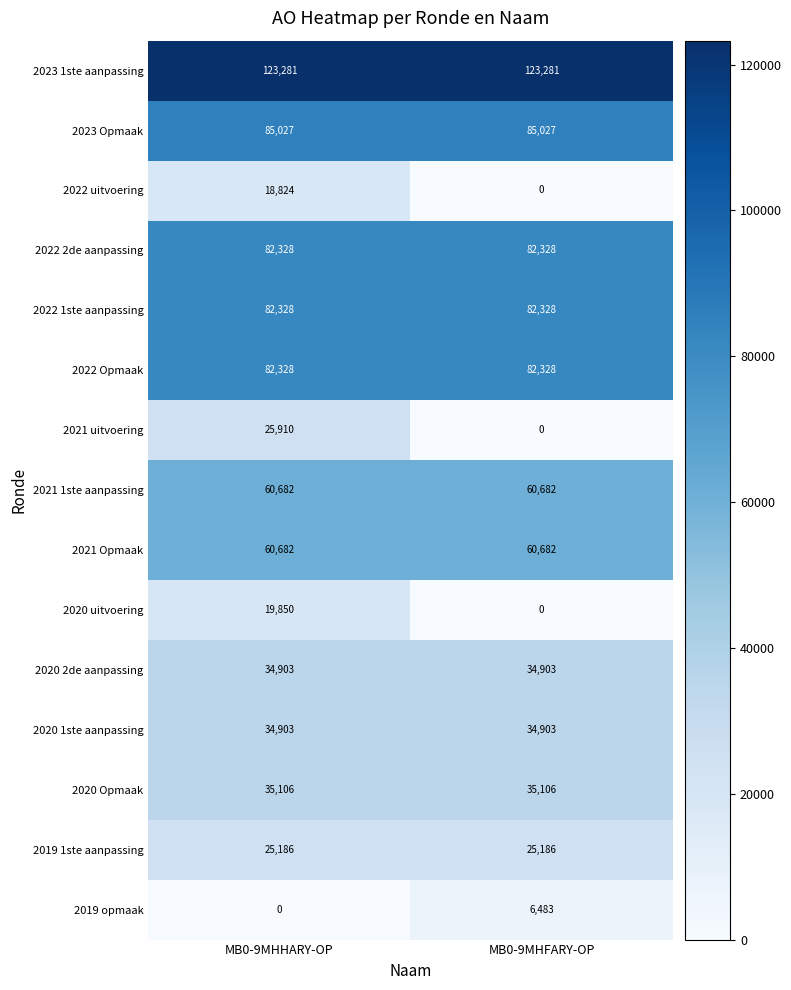

Is it true that 2021 1ste aanpassing equals 60682 at MB0-9MHFARY-OP?

True